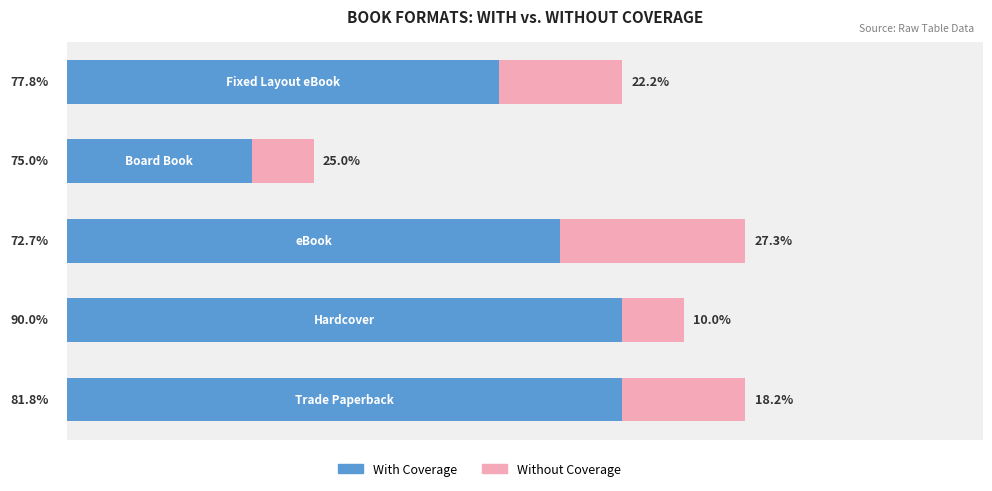

What are all the series names shown in the legend?

With Coverage, Without Coverage